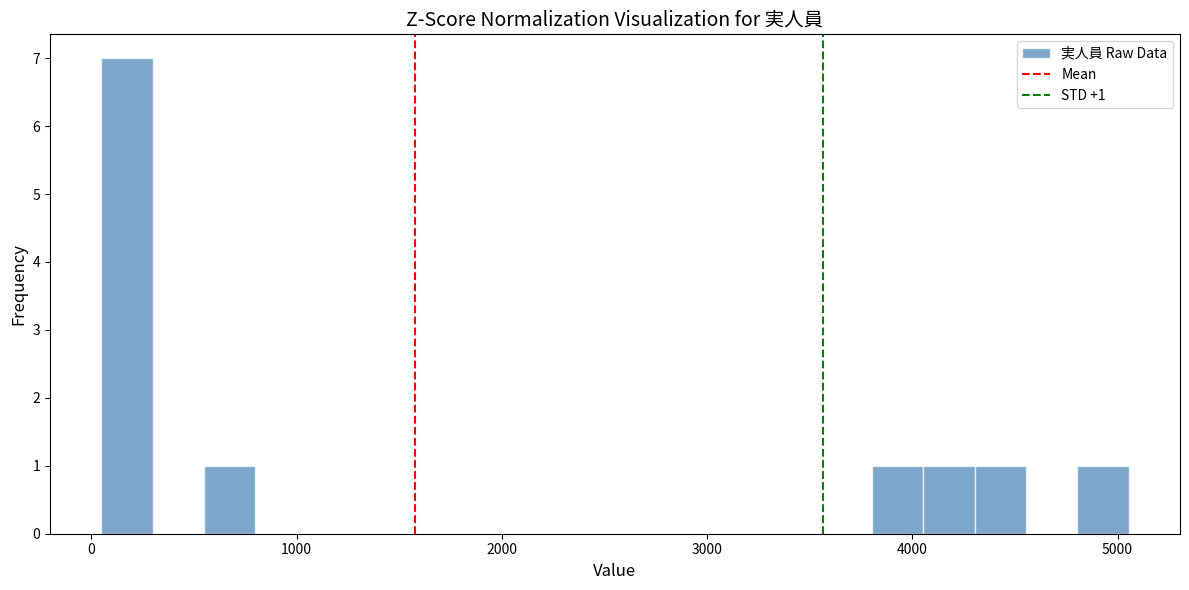

Read against the x-axis, roughly where is the centre of the tallest bar?

200